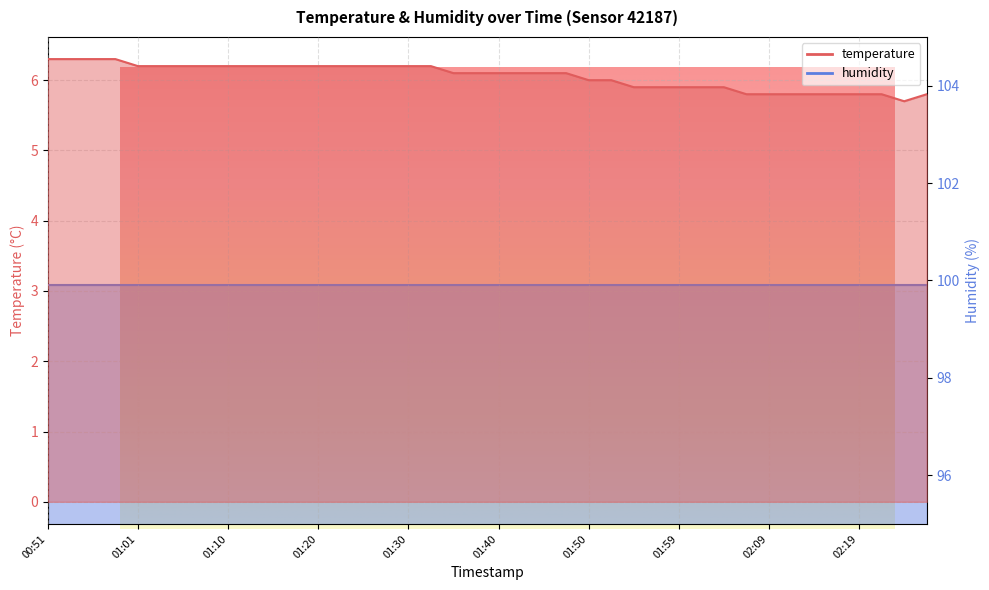

Rank the categories by value from lowest to highest.

02:24, 02:07, 02:09, 02:12, 02:14, 02:16, 02:19, 02:21, 02:26, 01:54, 01:57, 01:59, 02:02, 02:04, 01:50, 01:52, 01:35, 01:37, 01:40, 01:42, 01:45, 01:47, 01:01, 01:03, 01:05, 01:08, 01:10, 01:13, 01:15, 01:18, 01:20, 01:23, 01:25, 01:28, 01:30, 01:32, 00:51, 00:53, 00:56, 00:58